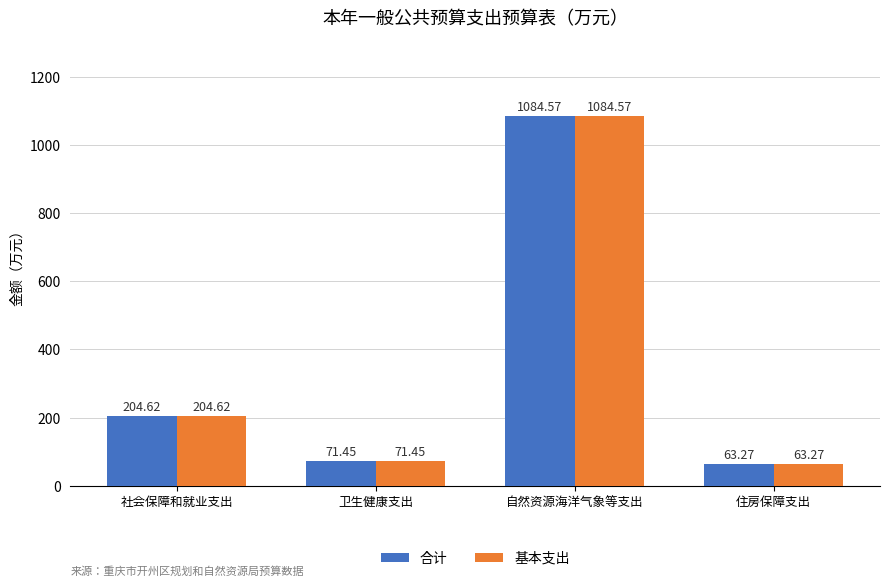

Reading right to left, transcribe all the data shown in this chart.

合计: 63.3	1084.6	71.5	204.6
基本支出: 63.3	1084.6	71.5	204.6